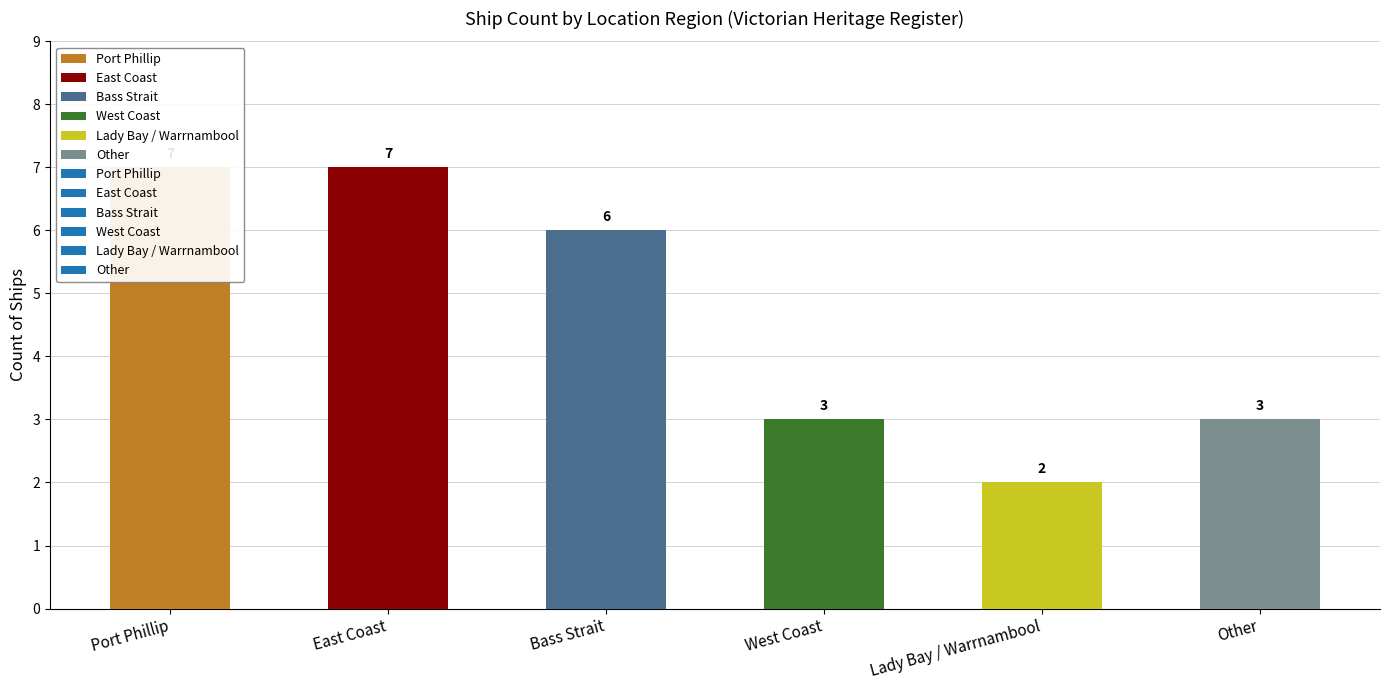

What is the average value?

5